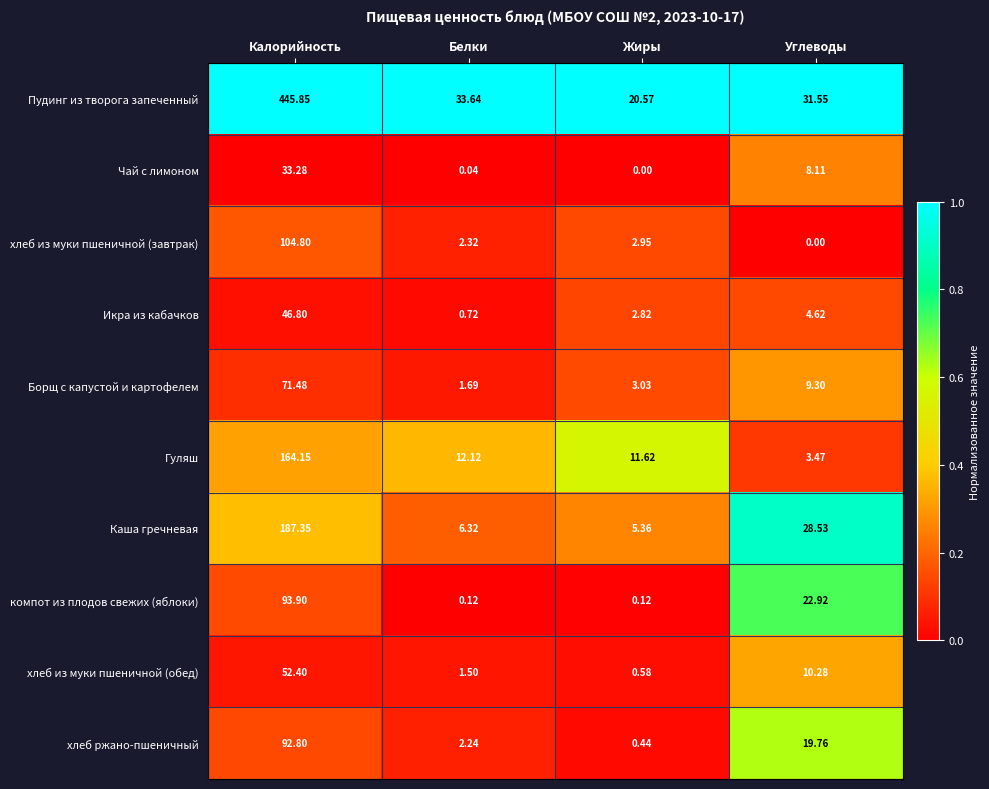

Between Калорийность and Углеводы, which series saw the biggest shift?

Пудинг из творога запеченный